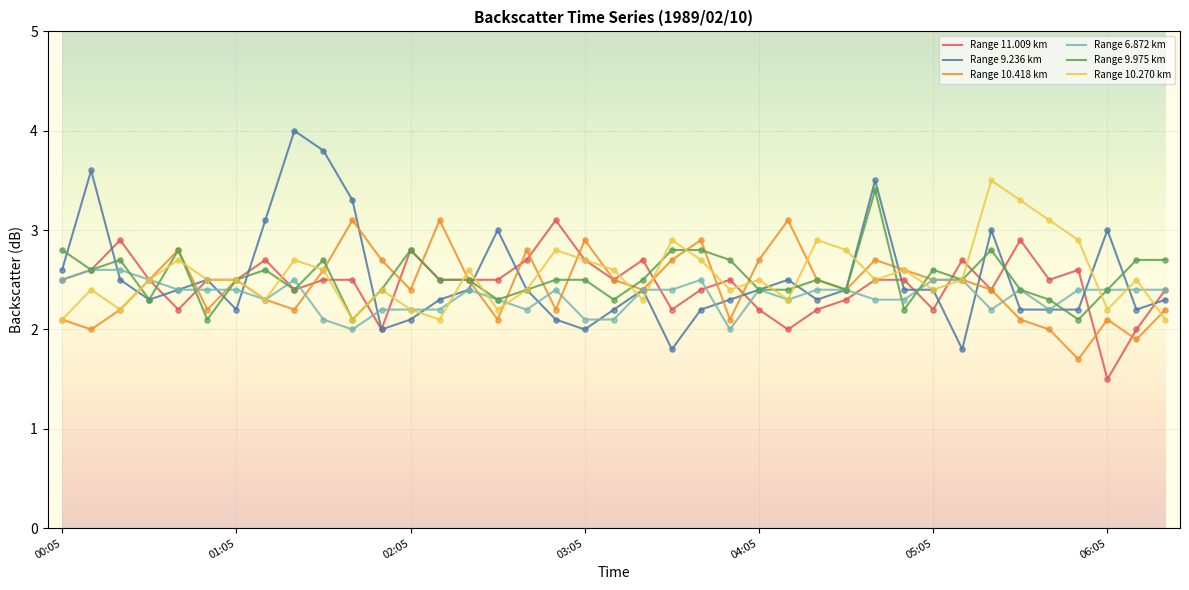

At how many categories does at least one series exceed 2?

39